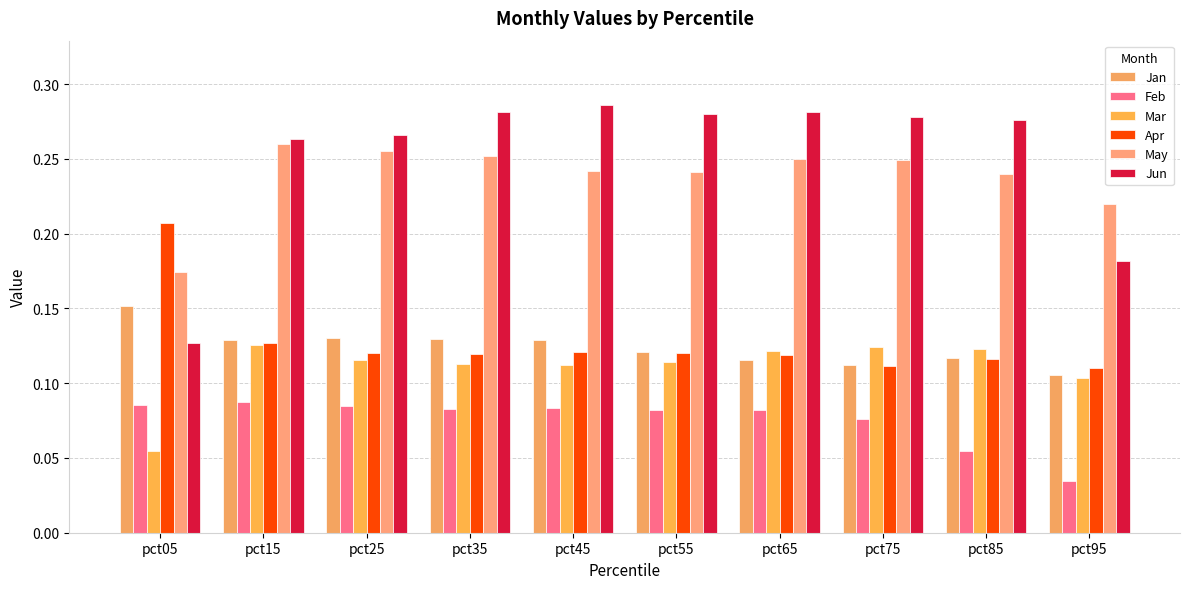

The Mar series shows 0.1 at pct25. True or false?

True